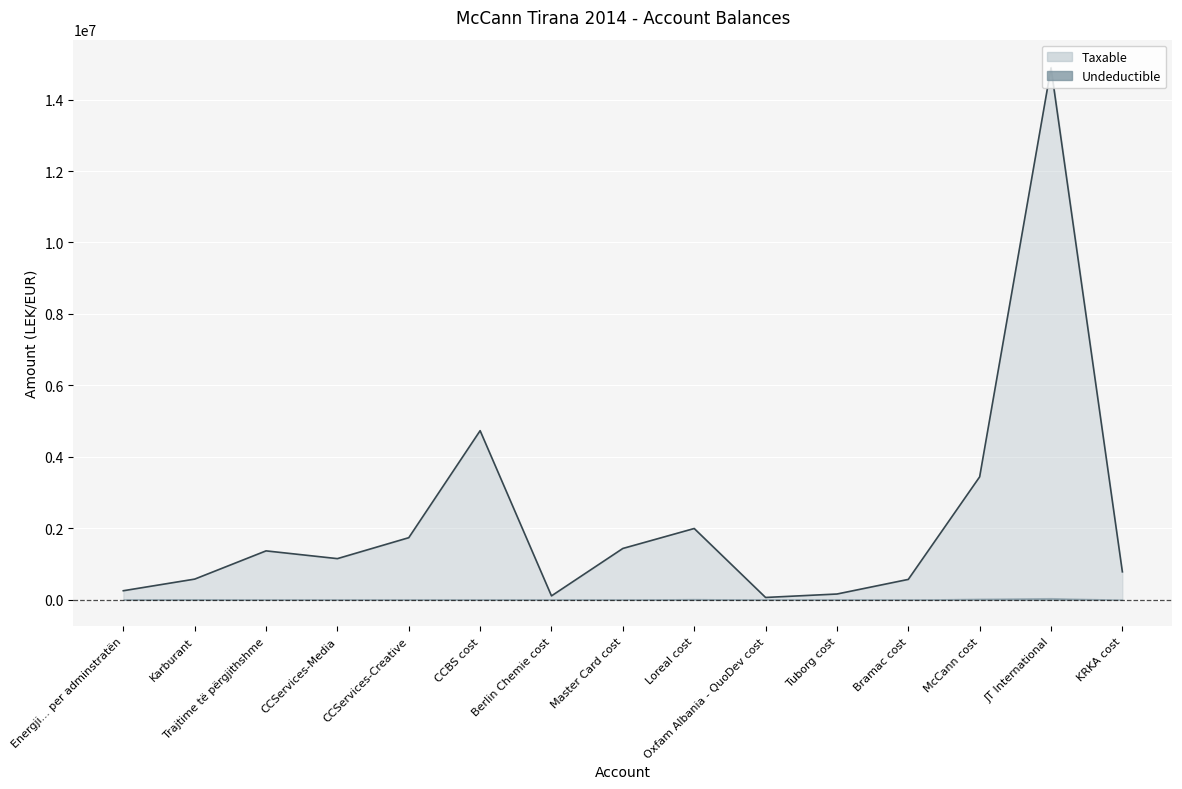

What is the maximum value shown in the chart?

14887859.8